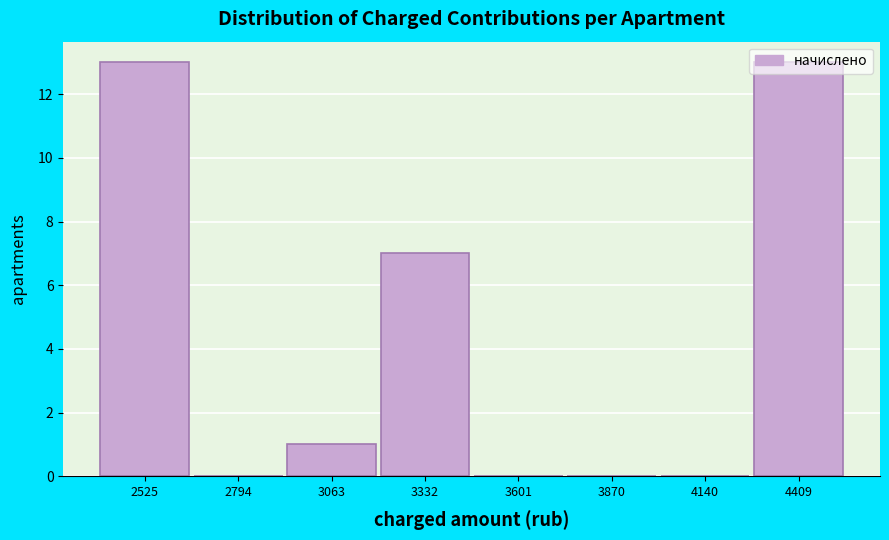

At which label is the value closest to 6?

3332